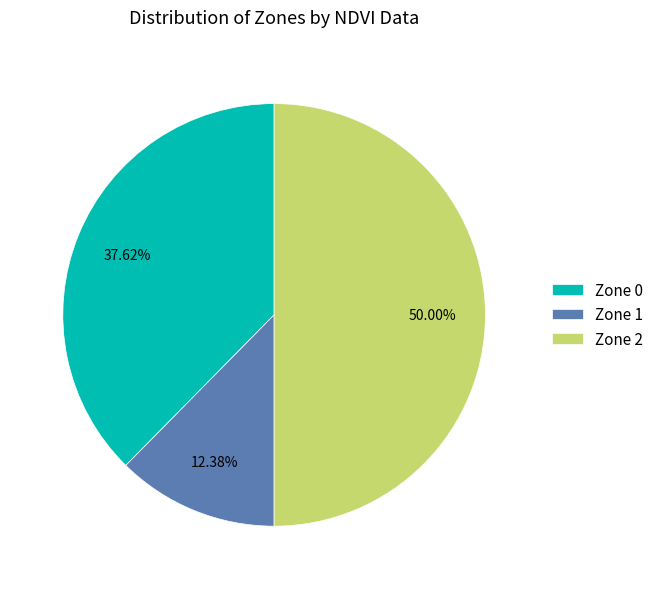

Does Zone 0 account for over 50% of the chart?

No